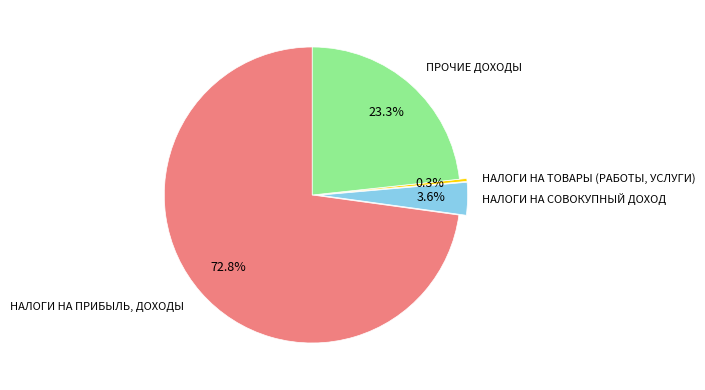

Rank the categories by value from lowest to highest.

НАЛОГИ НА ТОВАРЫ (РАБОТЫ, УСЛУГИ), НАЛОГИ НА СОВОКУПНЫЙ ДОХОД, ПРОЧИЕ ДОХОДЫ, НАЛОГИ НА ПРИБЫЛЬ, ДОХОДЫ